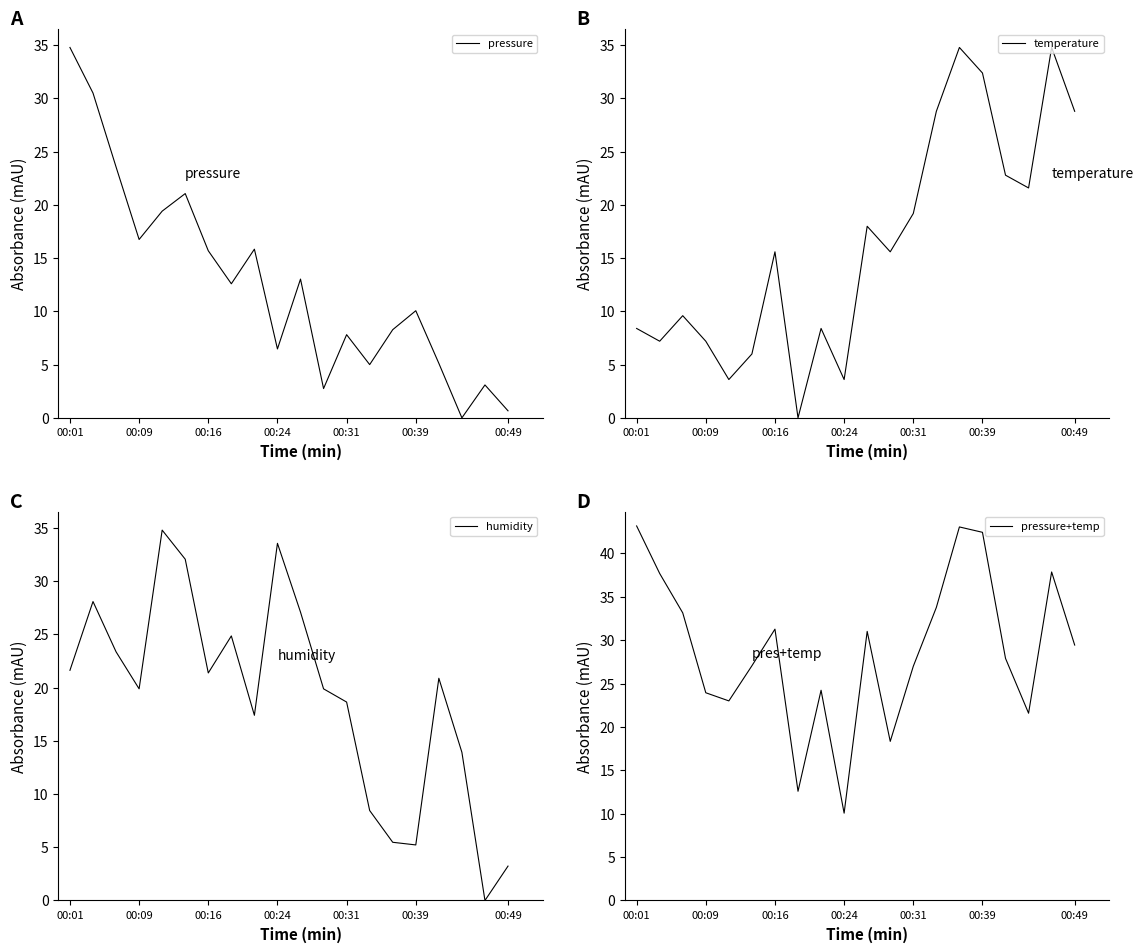

What is the spread (max minus min) of values at 11?

17.1